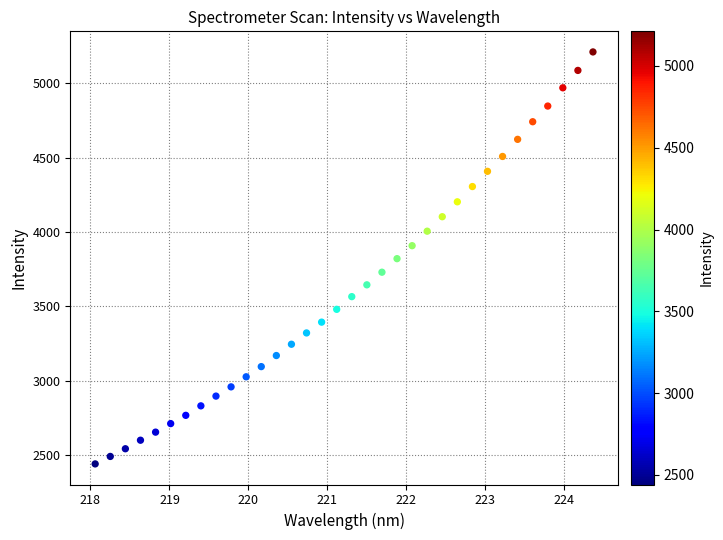

What is the range of X values (max minus min)?

6.3